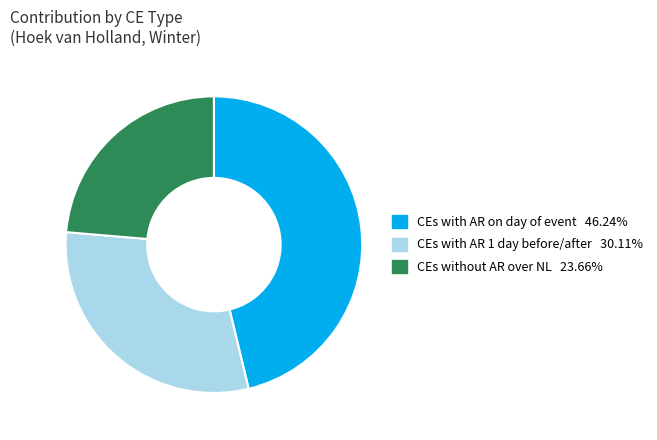

Which slice is the smallest?

CEs without AR over NL